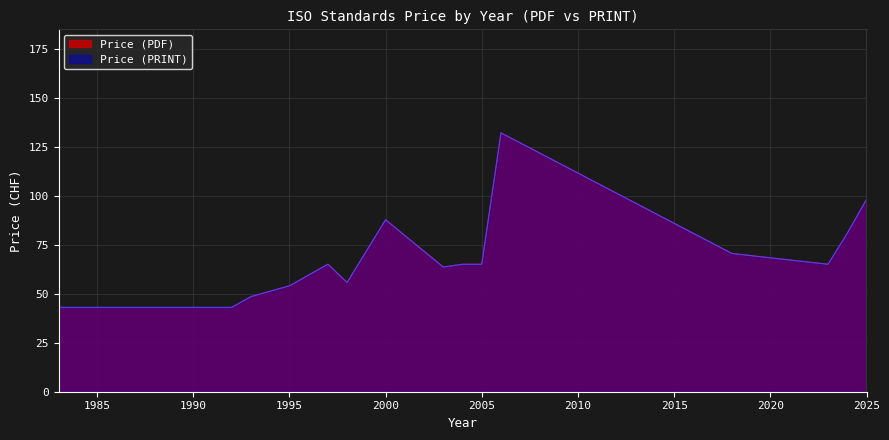

Where is the first local maximum for Price (PRINT)?

1997